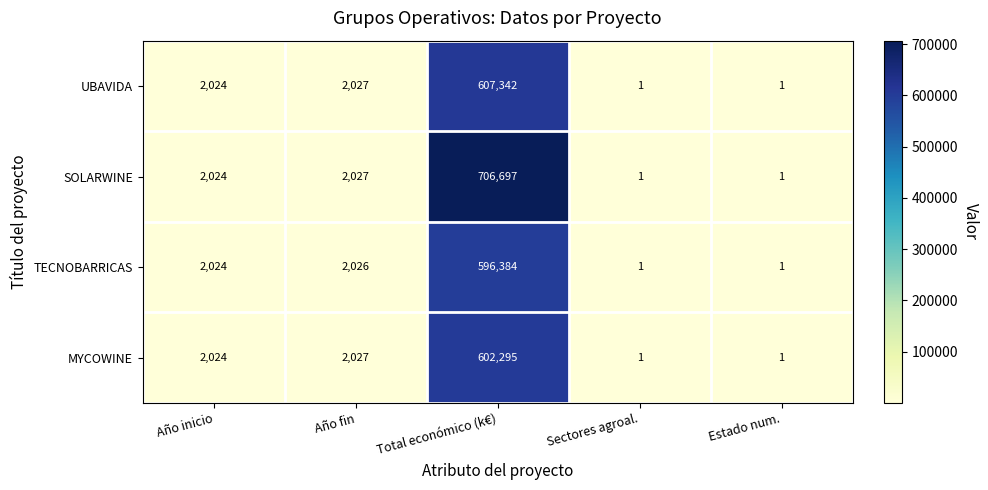

At how many categories does at least one series exceed 23771?

1